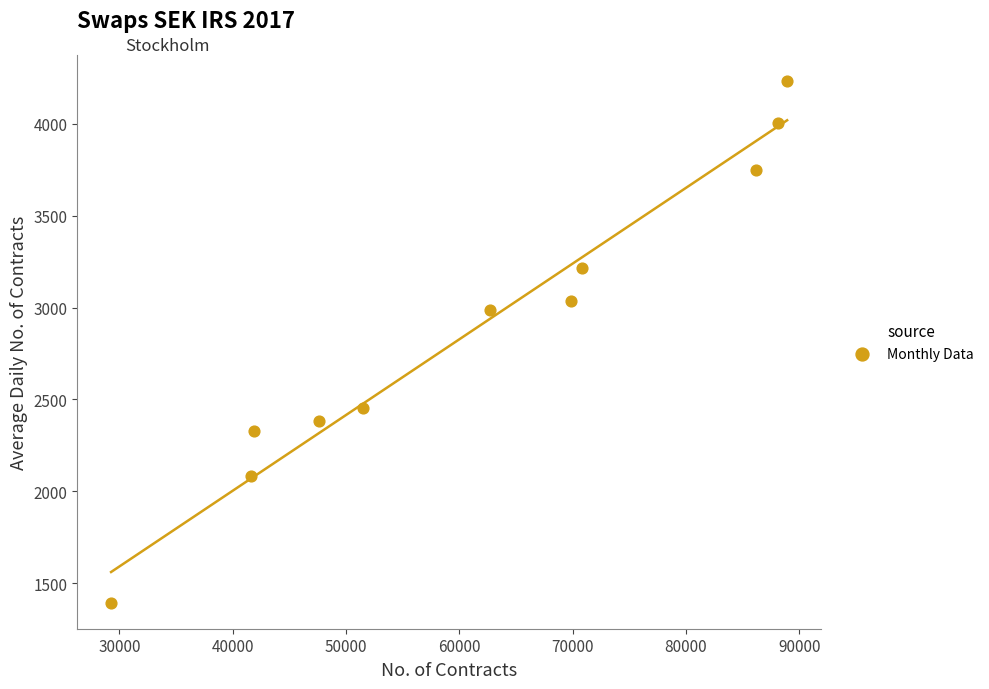

What is the average X value?

61690.5